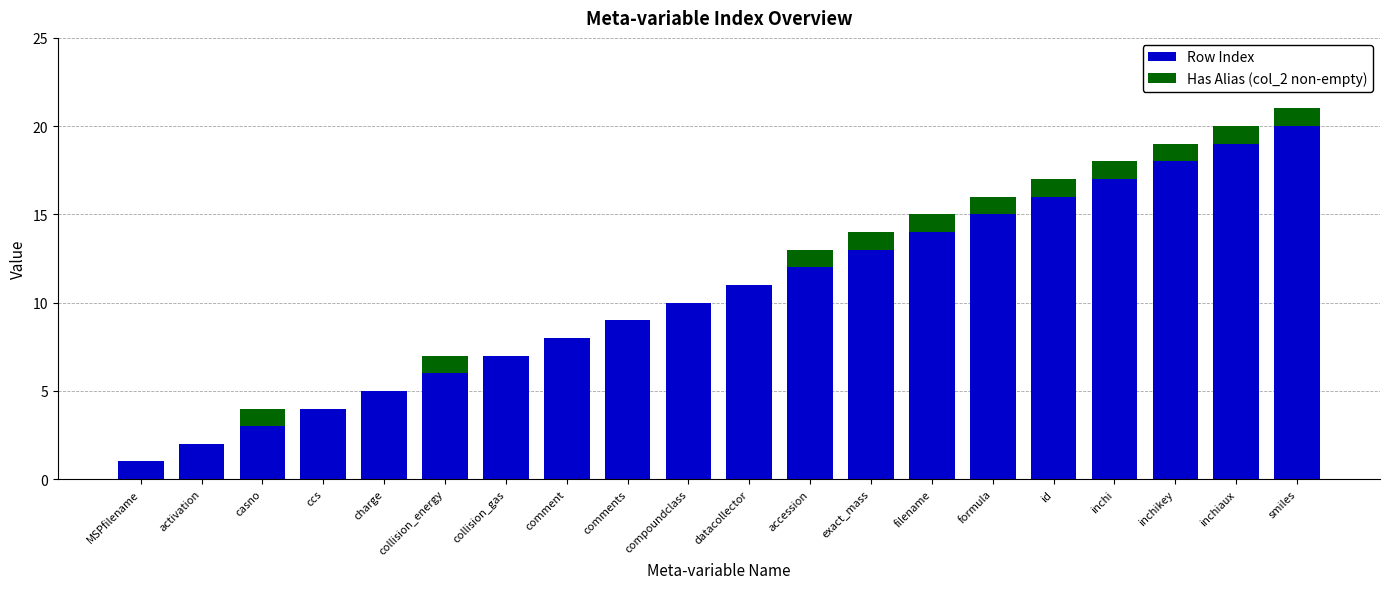

What is the sum of the Row Index values at comment and filename?

22